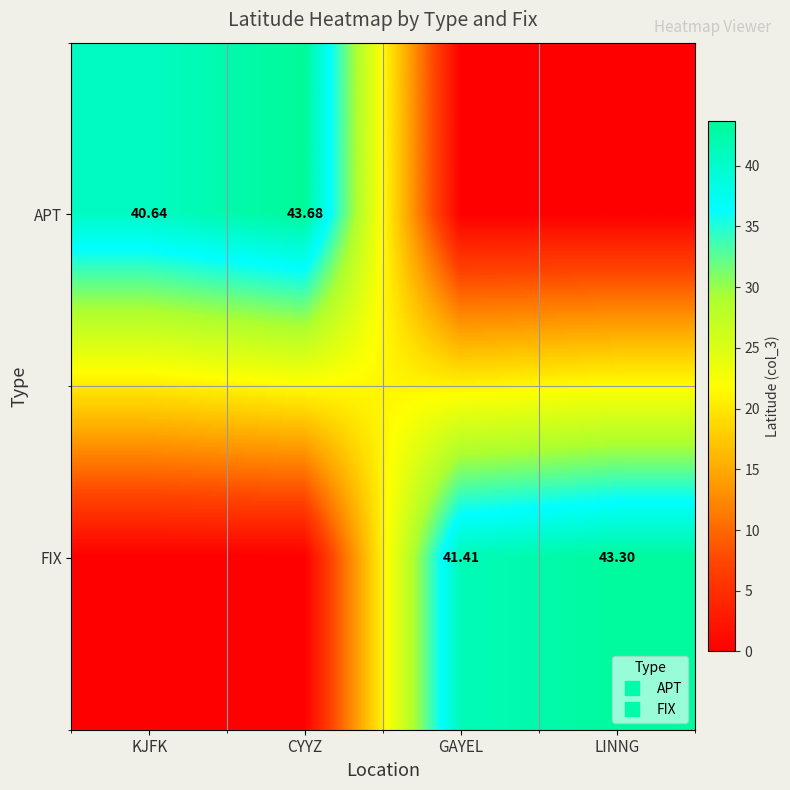

What is the sum of all APT values?

84.3